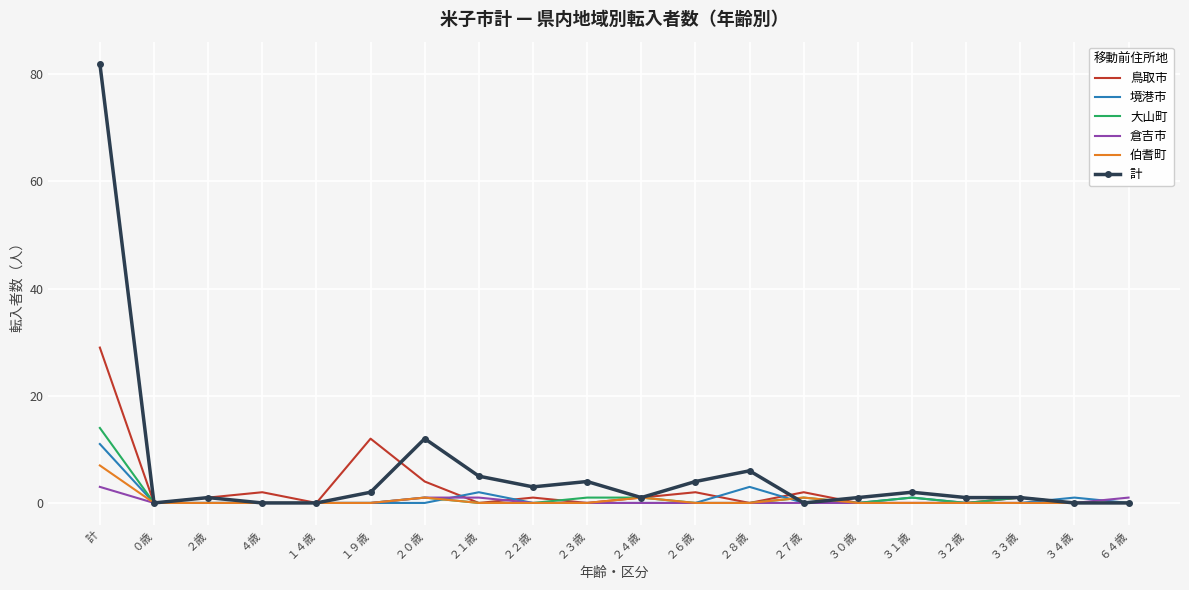

Which label corresponds to the largest value in the chart?

計